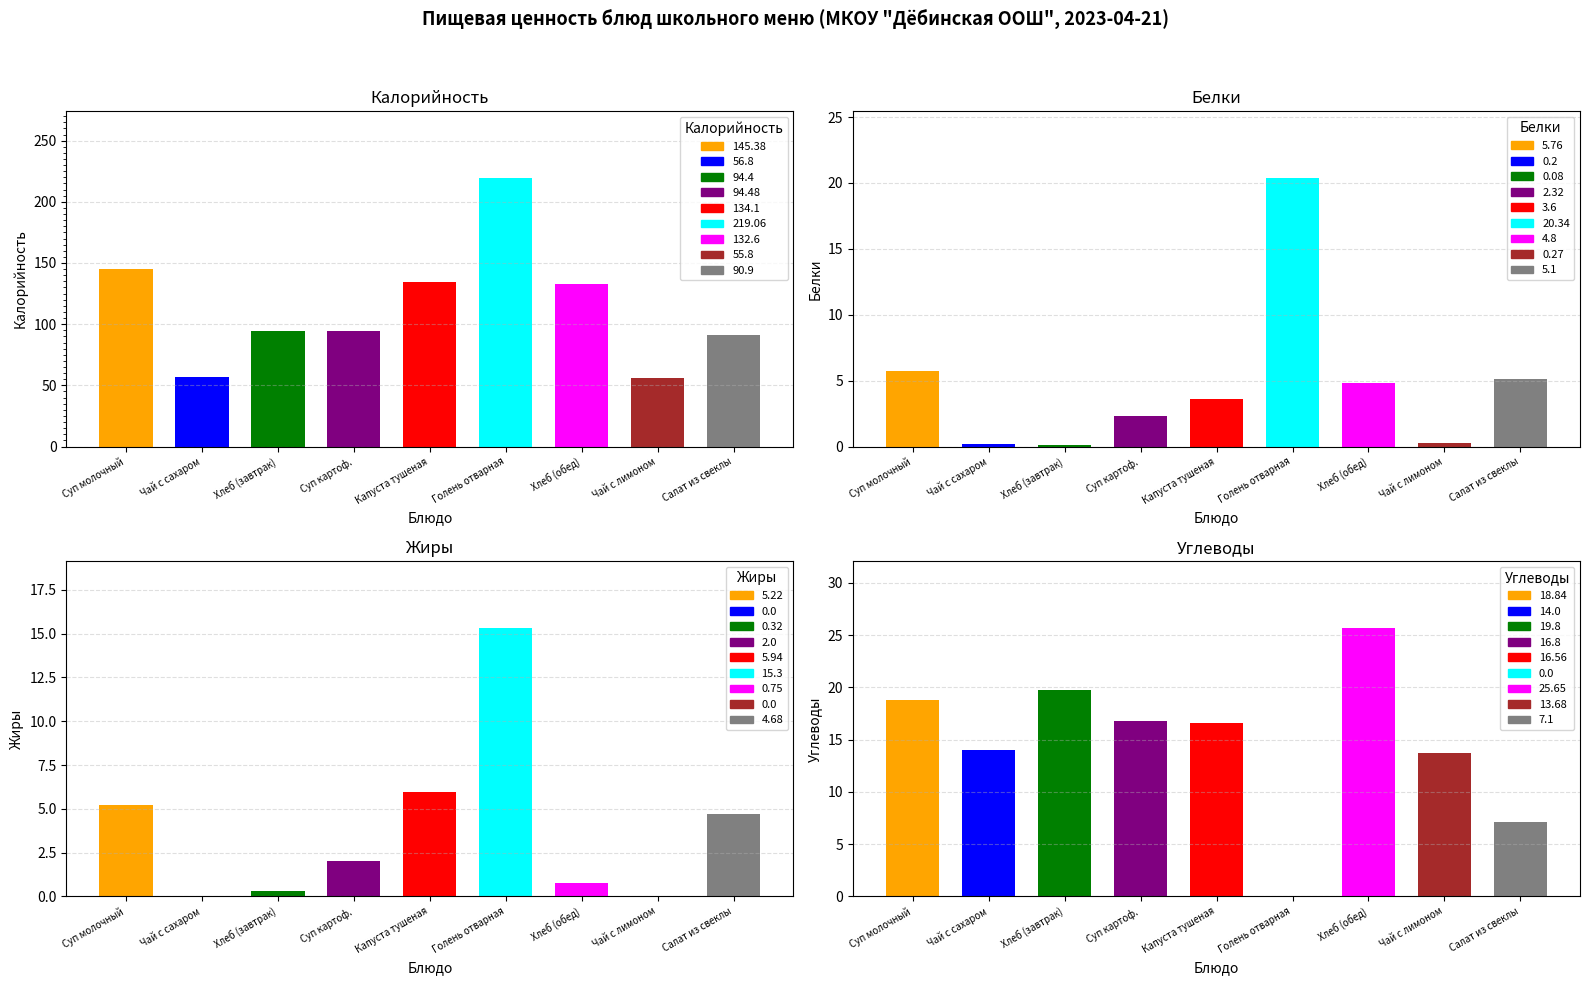

How many data points does each series have?

9